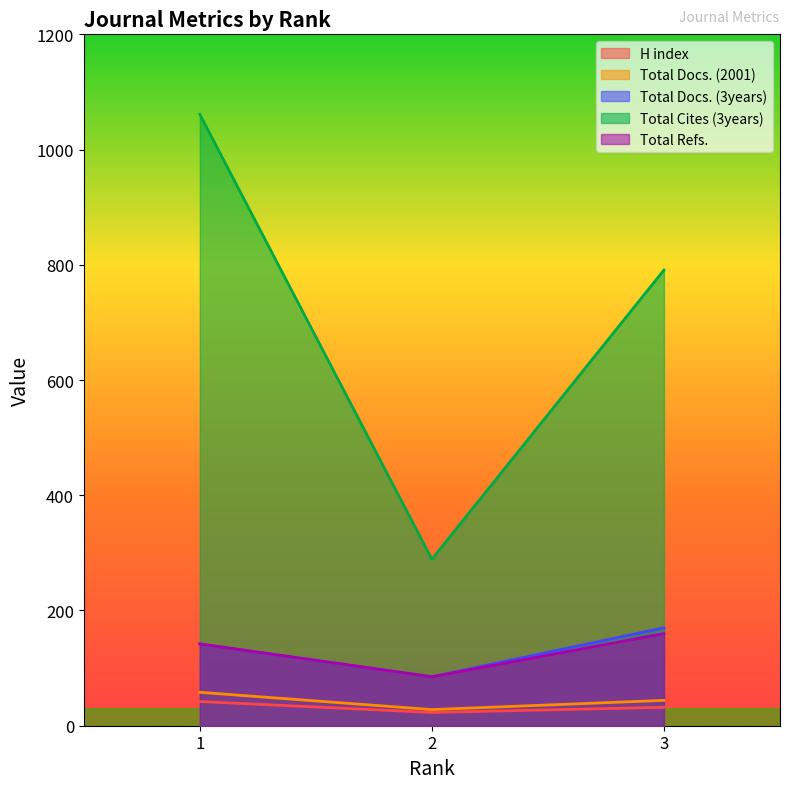

Where is Total Cites (3years) nearest to the value 675?

3